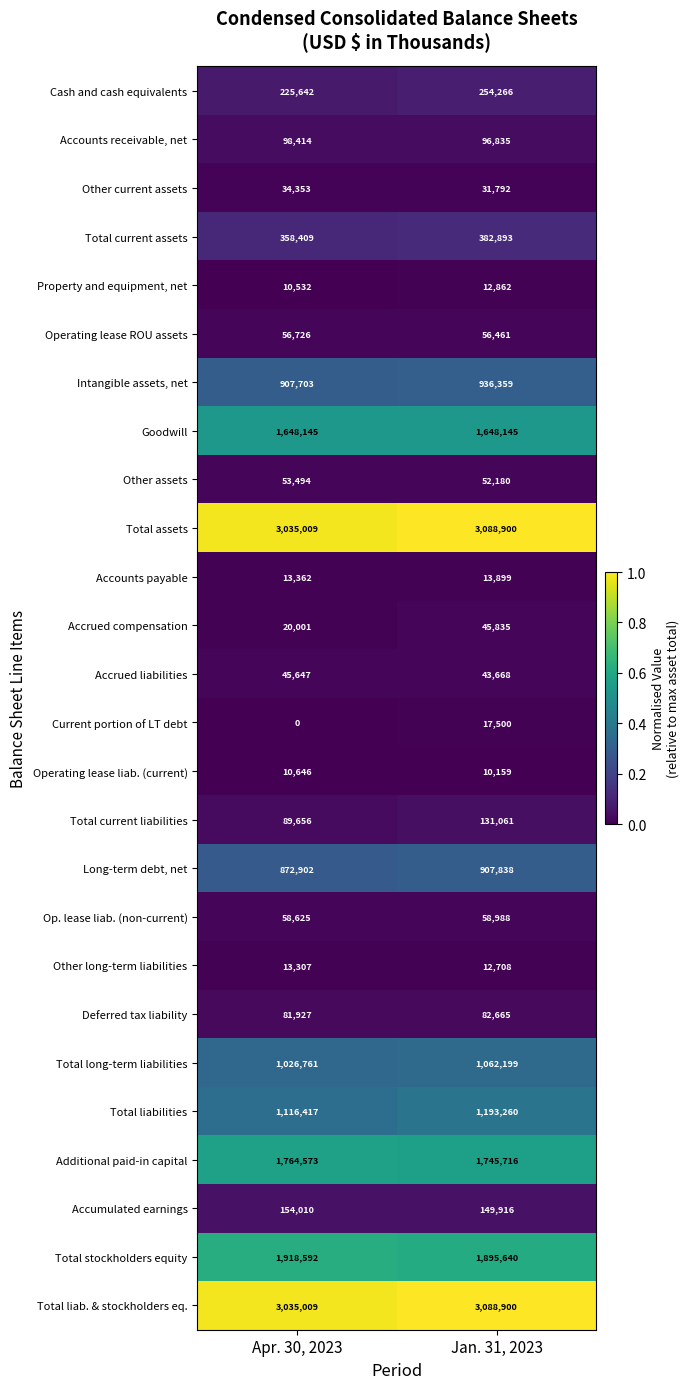

Read the Total assets value at Jan. 31, 2023, to the nearest 10.

3088900